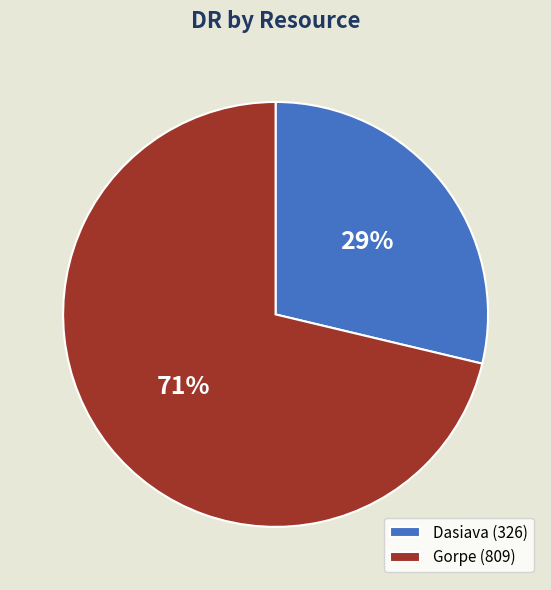

Approximately how many times larger is the value at Dasiava (326) compared to Gorpe (809)?

0.4